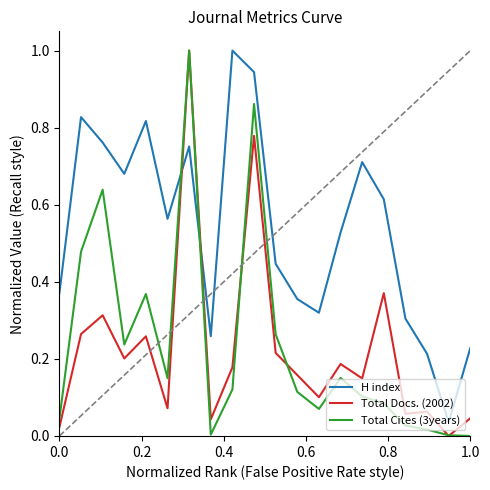

How many times do H index and Total Cites (3years) cross each other?

2